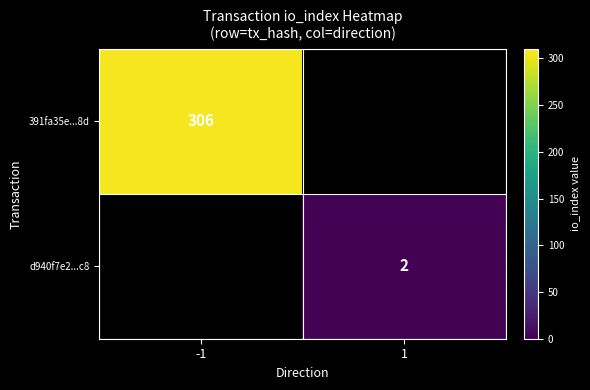

The value of d940f7e2...c8 at 1 is 3. True or false?

False